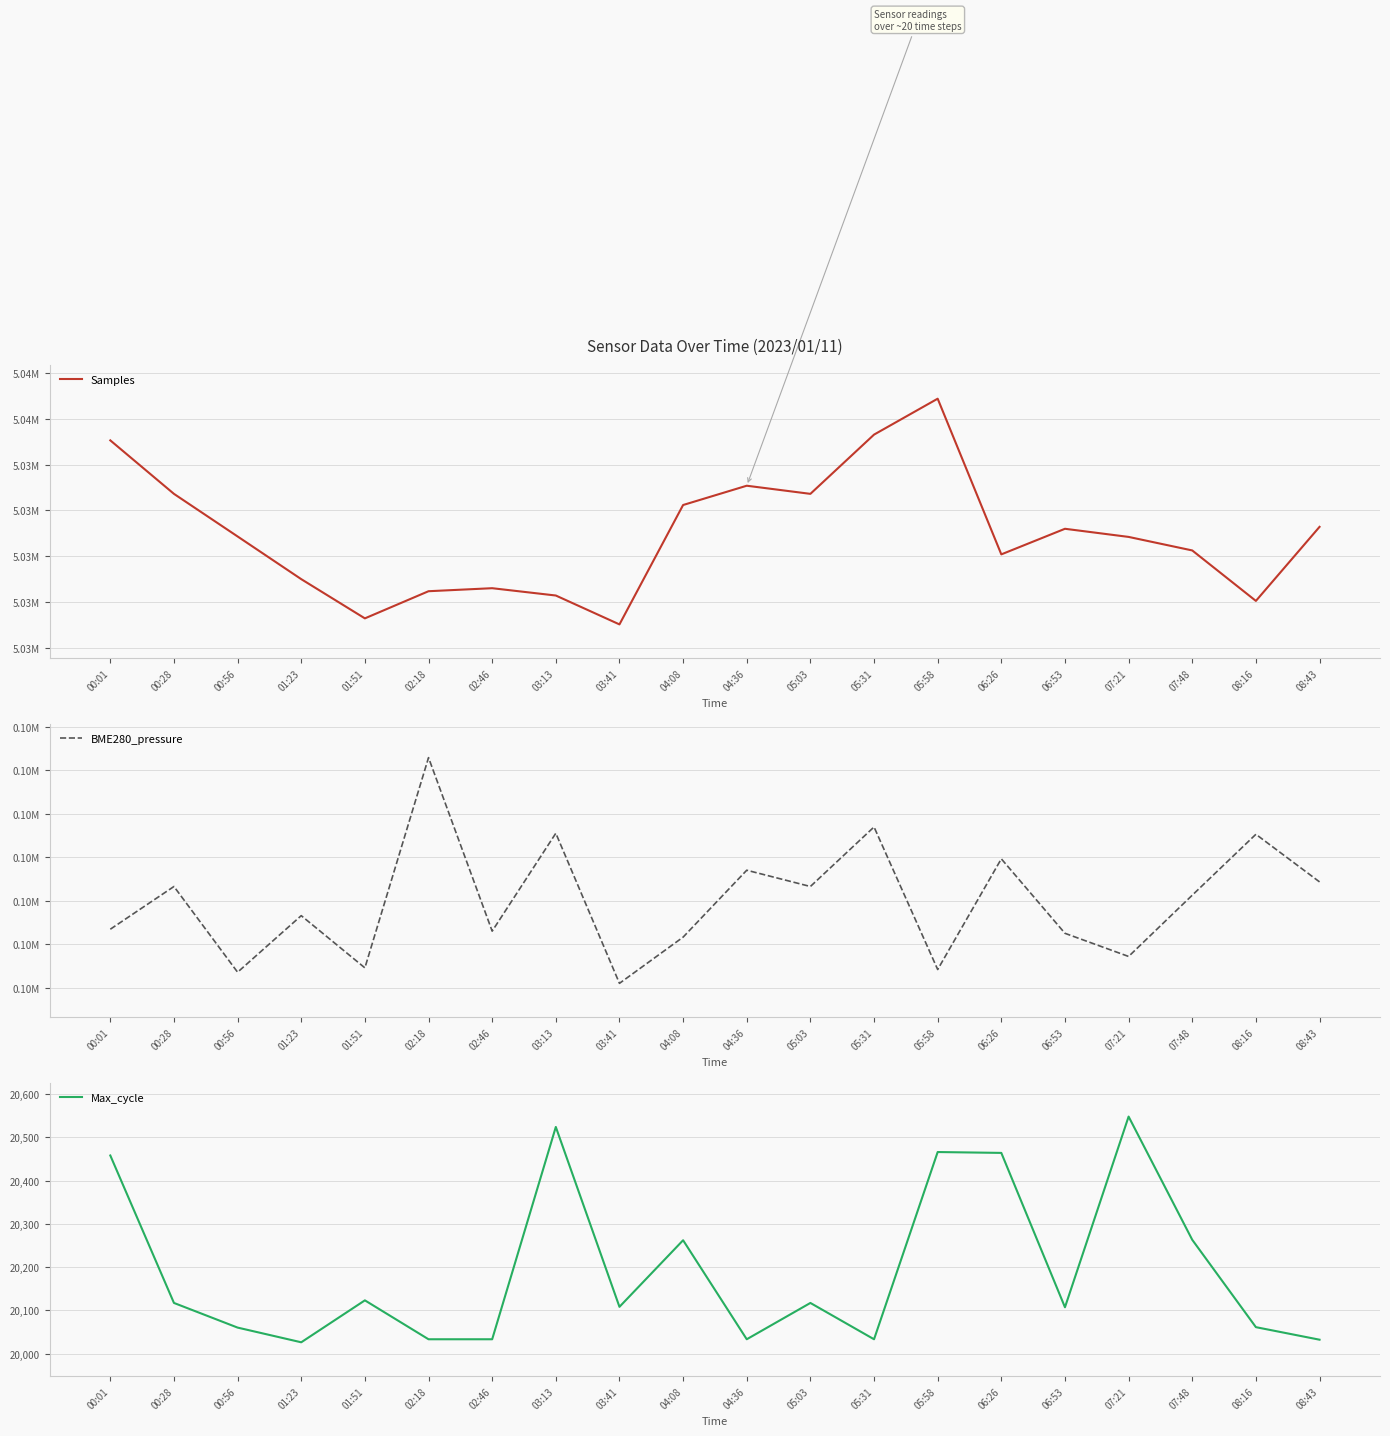

The value of Max_cycle at 08:43 is 20032.0. True or false?

True